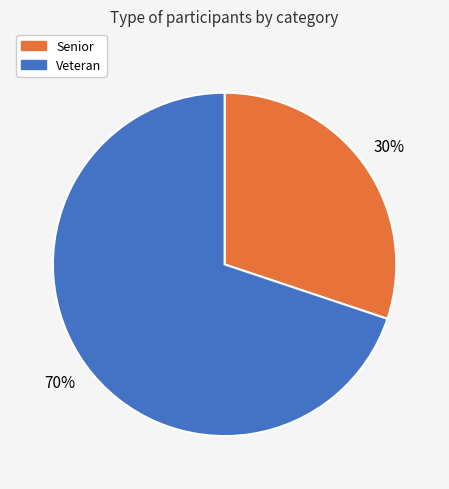

How many slices are in this pie chart?

2